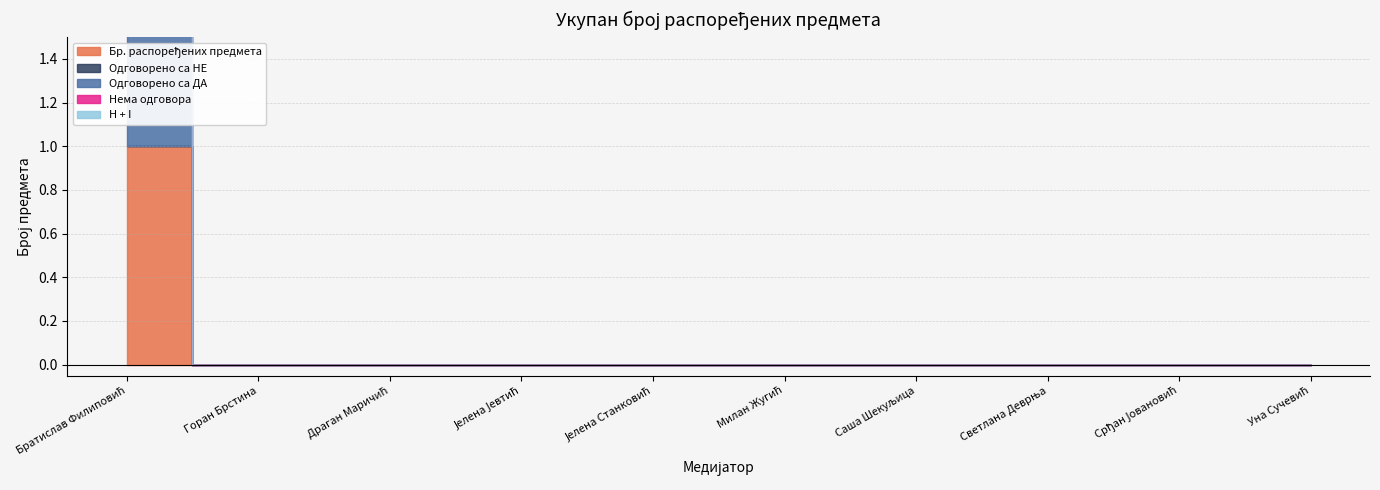

At how many categories does at least one series exceed 0?

1